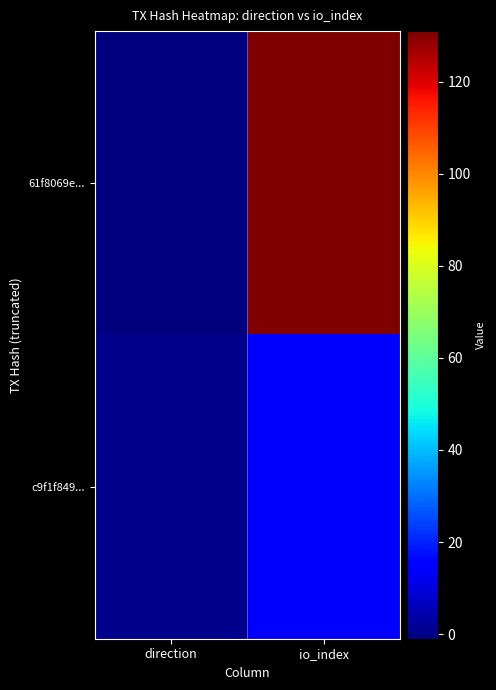

List the series in order of their overall mean, highest first.

61f8069e..., c9f1f849...